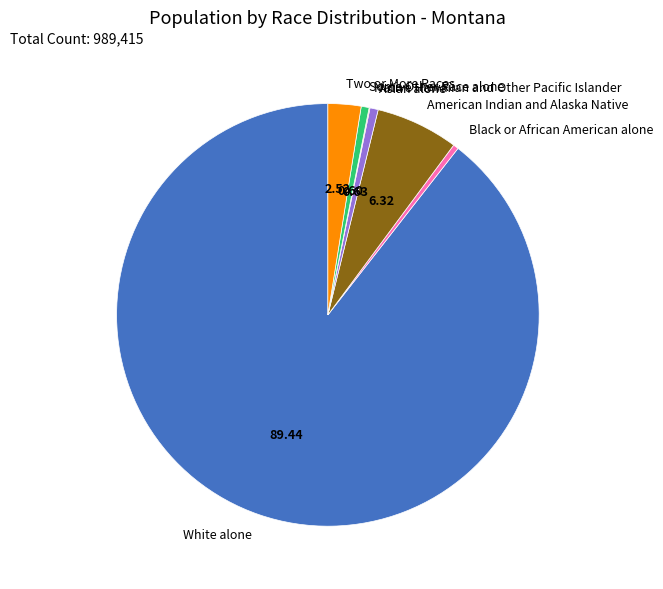

Which slice is the largest?

White alone